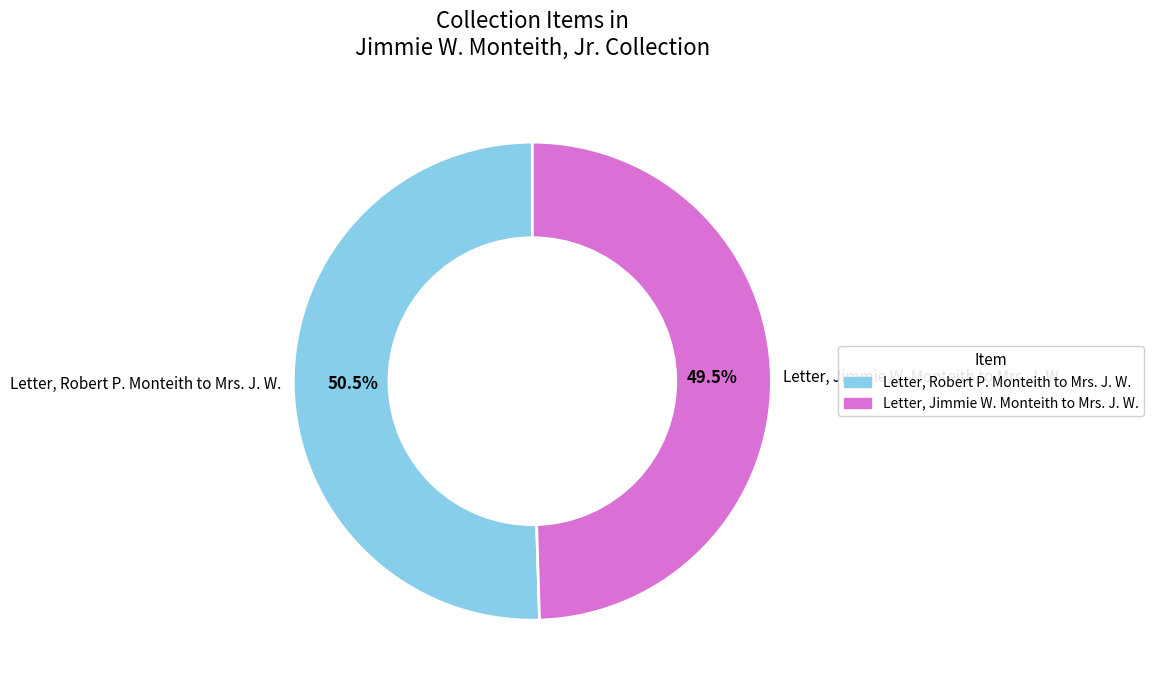

Approximately how many times larger is the value at Letter, Robert P. Monteith to Mrs. J. W. compared to Letter, Jimmie W. Monteith to Mrs. J. W.?

1.0